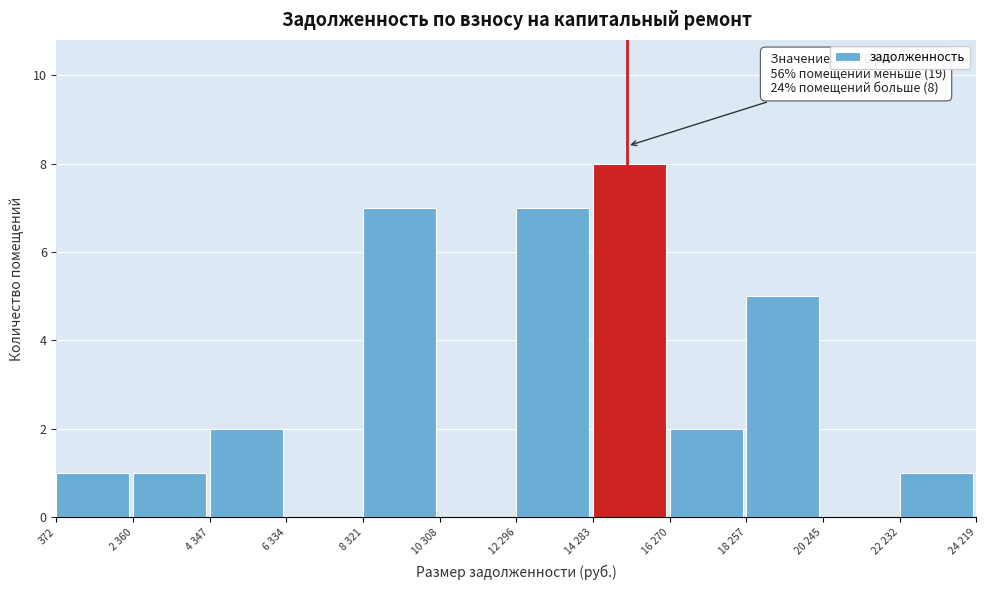

Reading left to right, list all the values displayed in this chart.

372=1	2 360=1	4 347=2	6 334=0	8 321=7	10 308=0	12 296=7	14 283=8	16 270=2	18 257=5	20 245=0	22 232=1